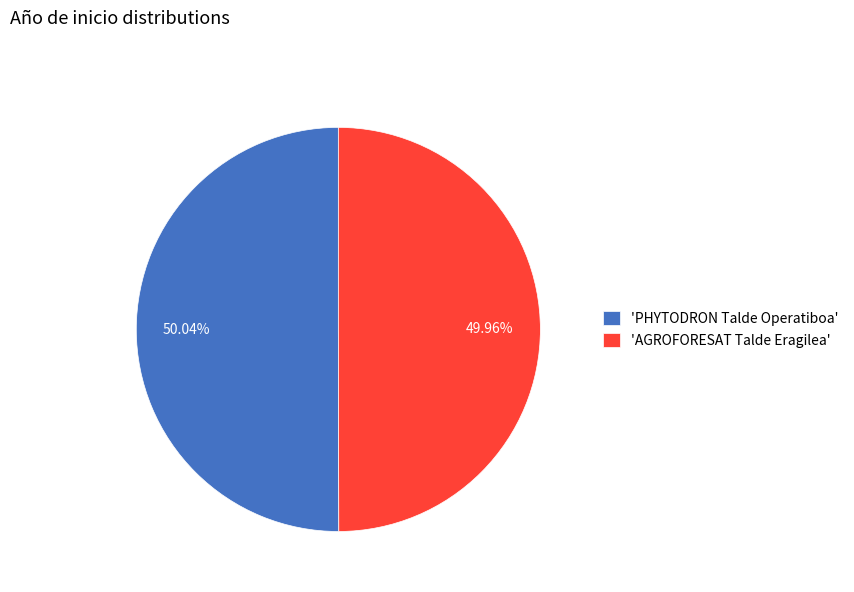

Is the sum of 'AGROFORESAT Talde Eragilea' and 'PHYTODRON Talde Operatiboa' greater than half?

Yes